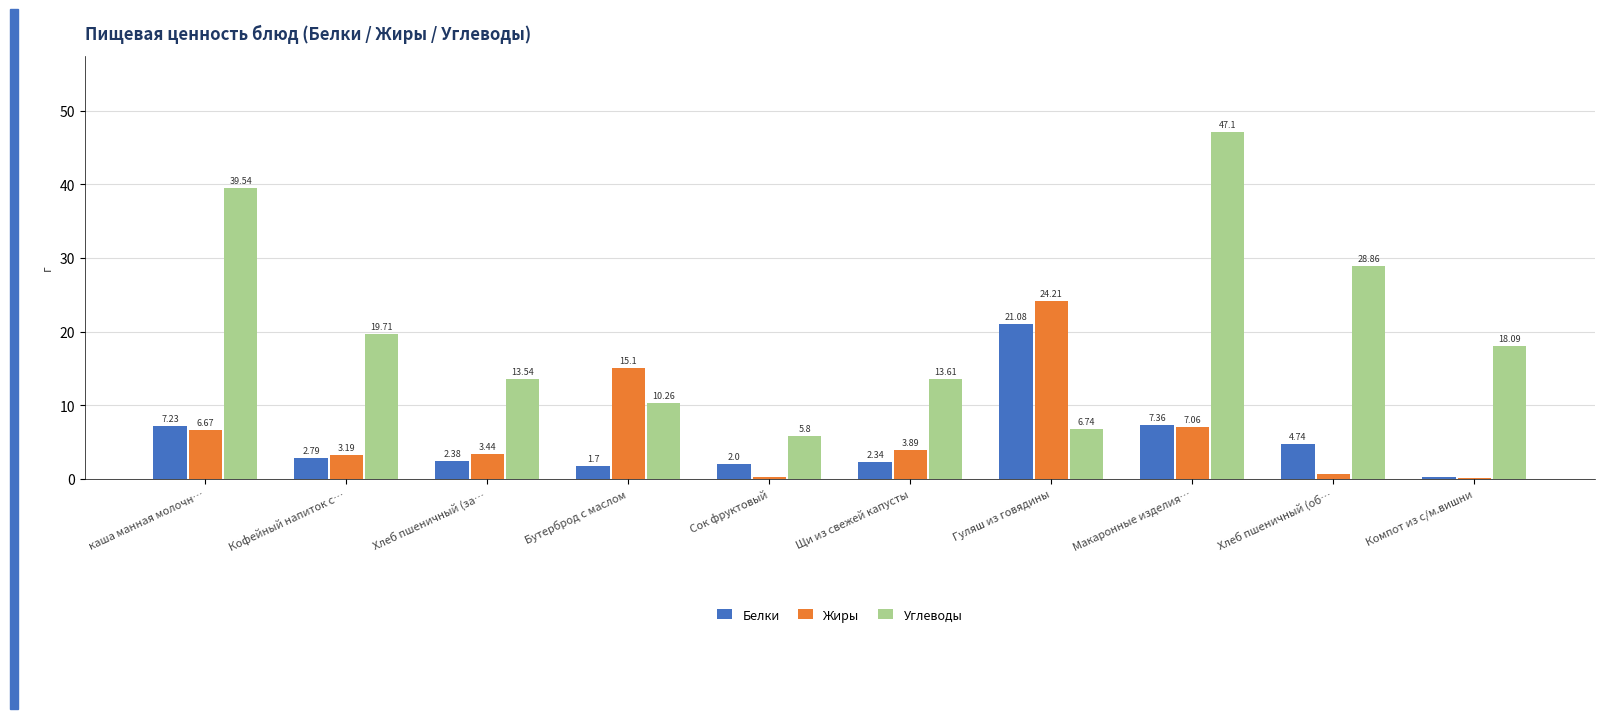

Between Сок фруктовый and Компот из с/м.вишни, which series saw the biggest shift?

Углеводы